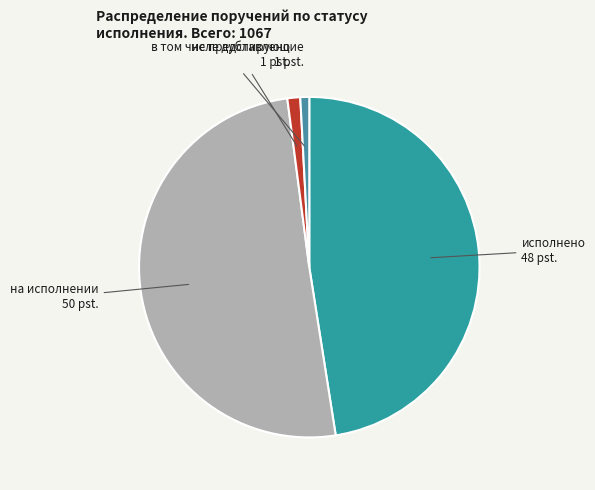

The исполнено slice represents 48% of the pie. True or false?

True